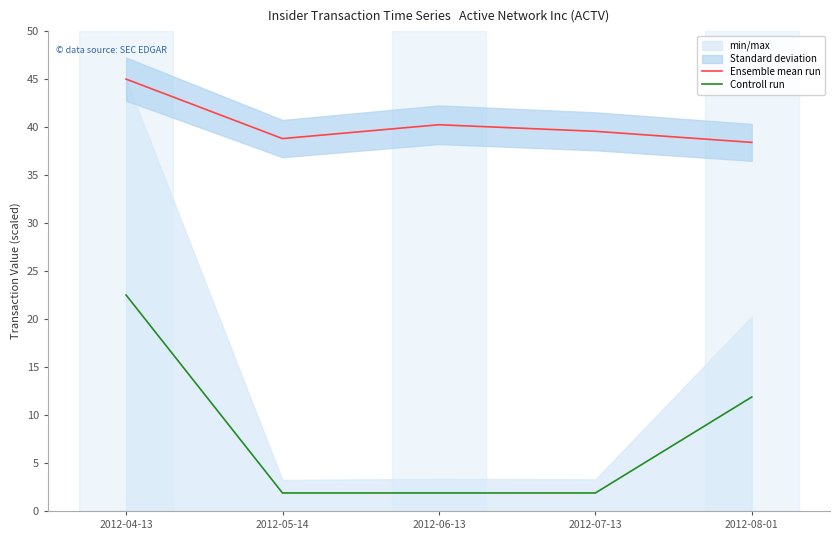

Reading right to left, extract all data points from this chart.

Ensemble mean run: 38.4	39.6	40.2	38.8	45.0
Controll run: 11.9	1.9	1.9	1.9	22.5